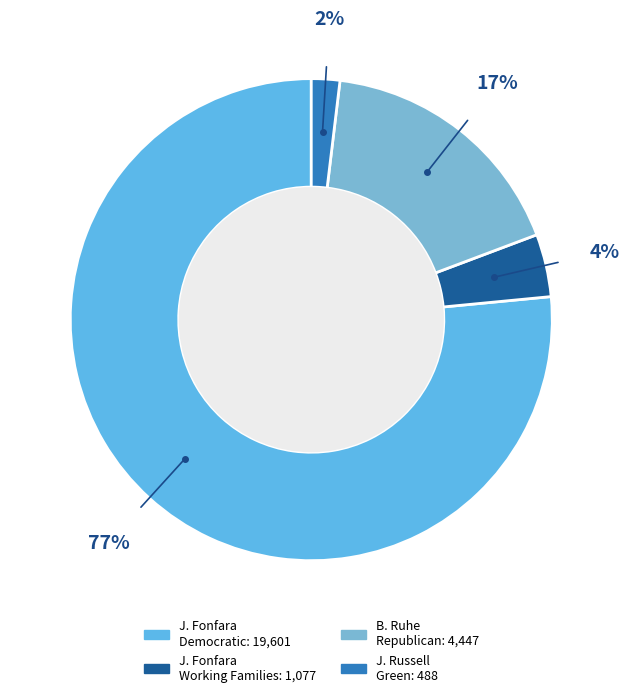

Count the number of slices in the pie.

4